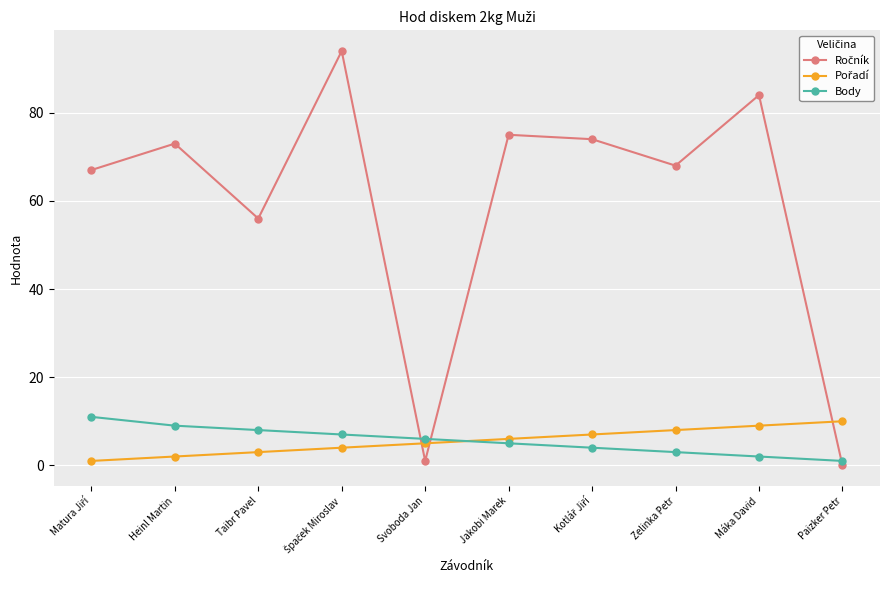

What is the label of the 5th point from the right?

Jakobi Marek